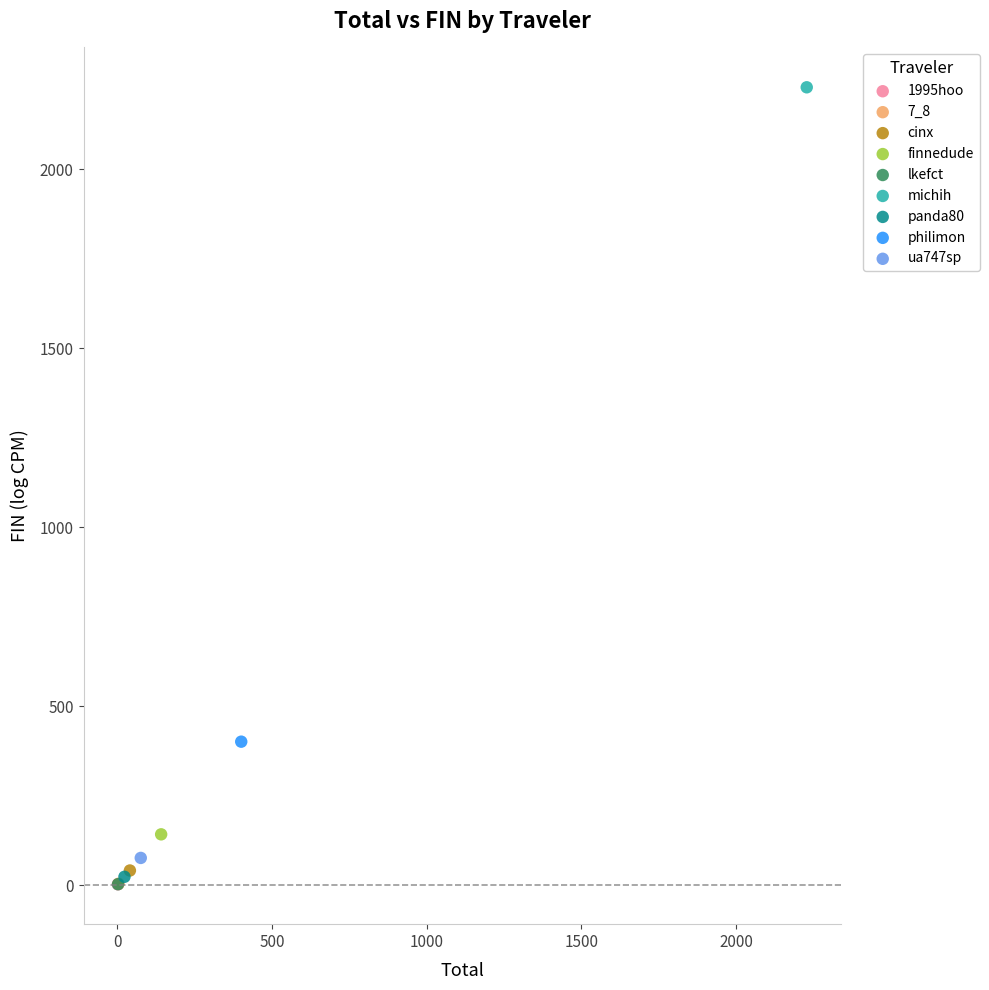

What are all the series names shown in the legend?

1995hoo, 7_8, cinx, finnedude, lkefct, michih, panda80, philimon, ua747sp